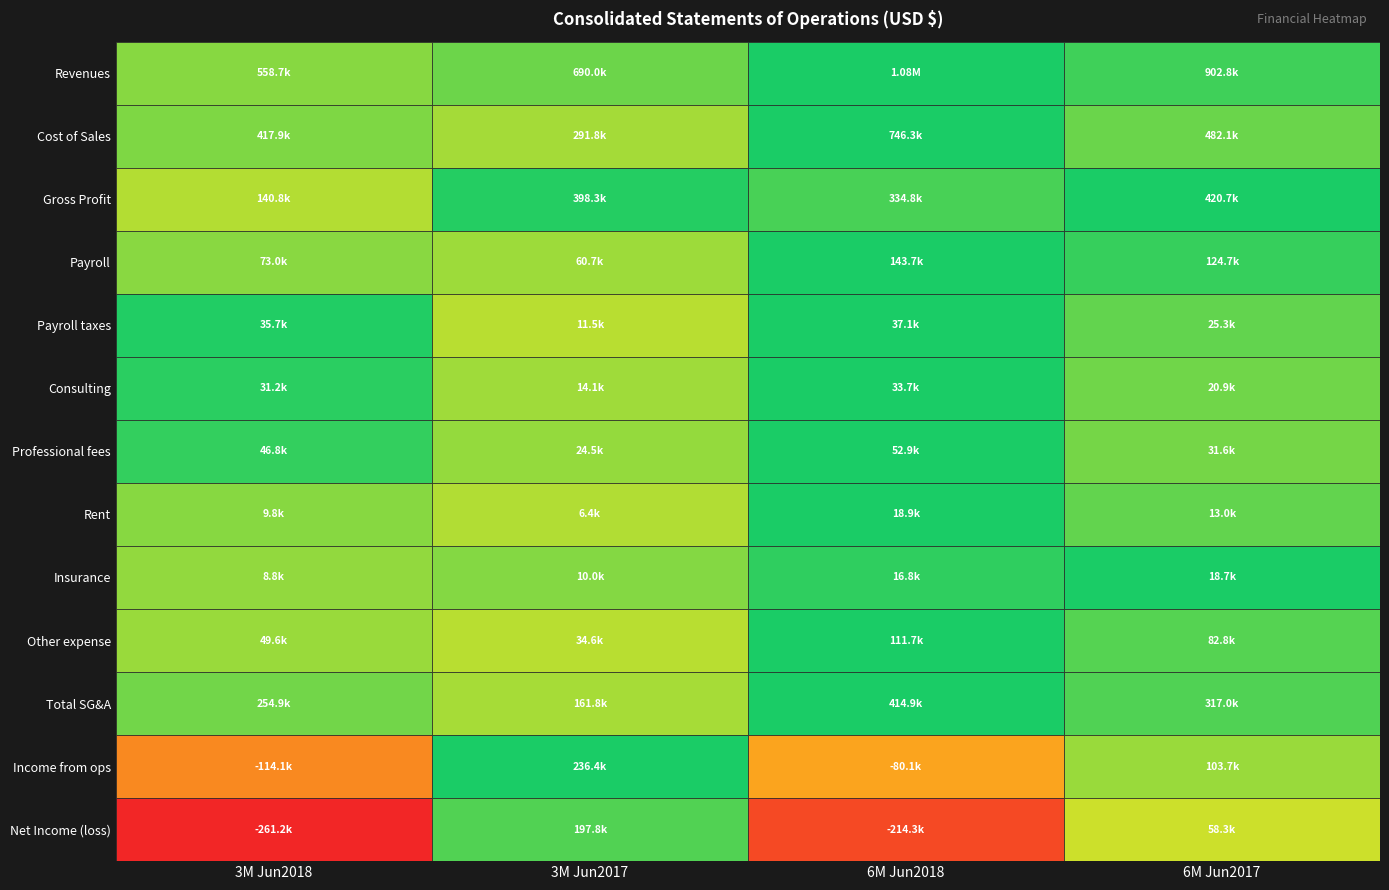

Reading left to right, list all the values displayed in this chart.

Revenues: 558726	690018	1081021	902824
Cost of Sales: 417882	291751	746260	482120
Gross Profit: 140844	398267	334761	420704
Payroll: 73023	60680	143710	124709
Payroll taxes: 35671	11549	37076	25274
Consulting: 31231	14138	33699	20897
Professional fees: 46765	24489	52945	31579
Rent: 9833	6404	18945	13008
Insurance: 8839	10001	16824	18719
Other expense: 49581	34558	111680	82809
Total SG&A: 254943	161819	414879	316995
Income from ops: -114099	236448	-80118	103709
Net Income (loss): -261226	197848	-214283	58312